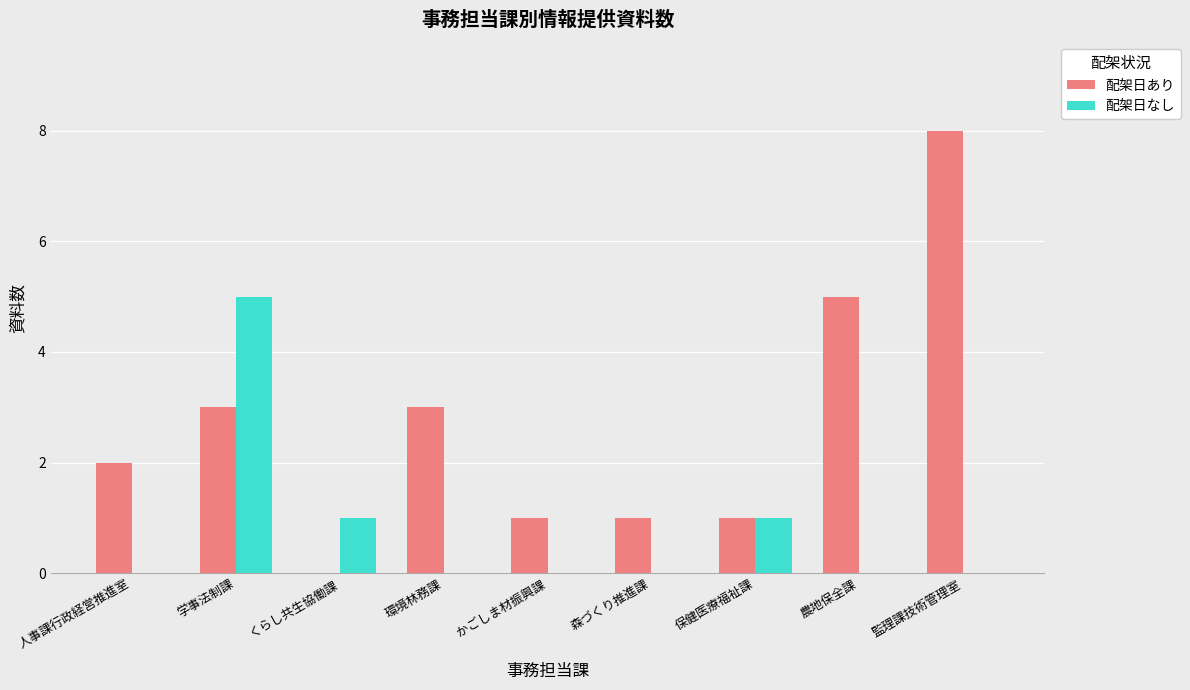

Between 人事課行政経営推進室 and 森づくり推進課, which series saw the biggest shift?

配架日あり